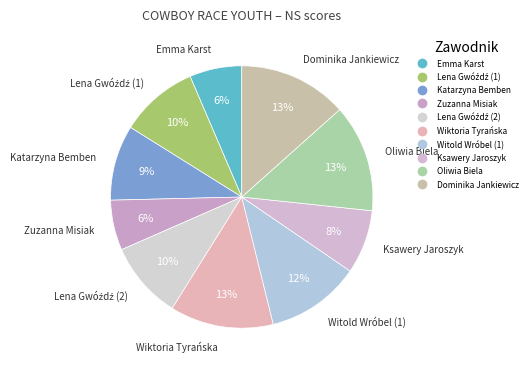

How many slices are in this pie chart?

10